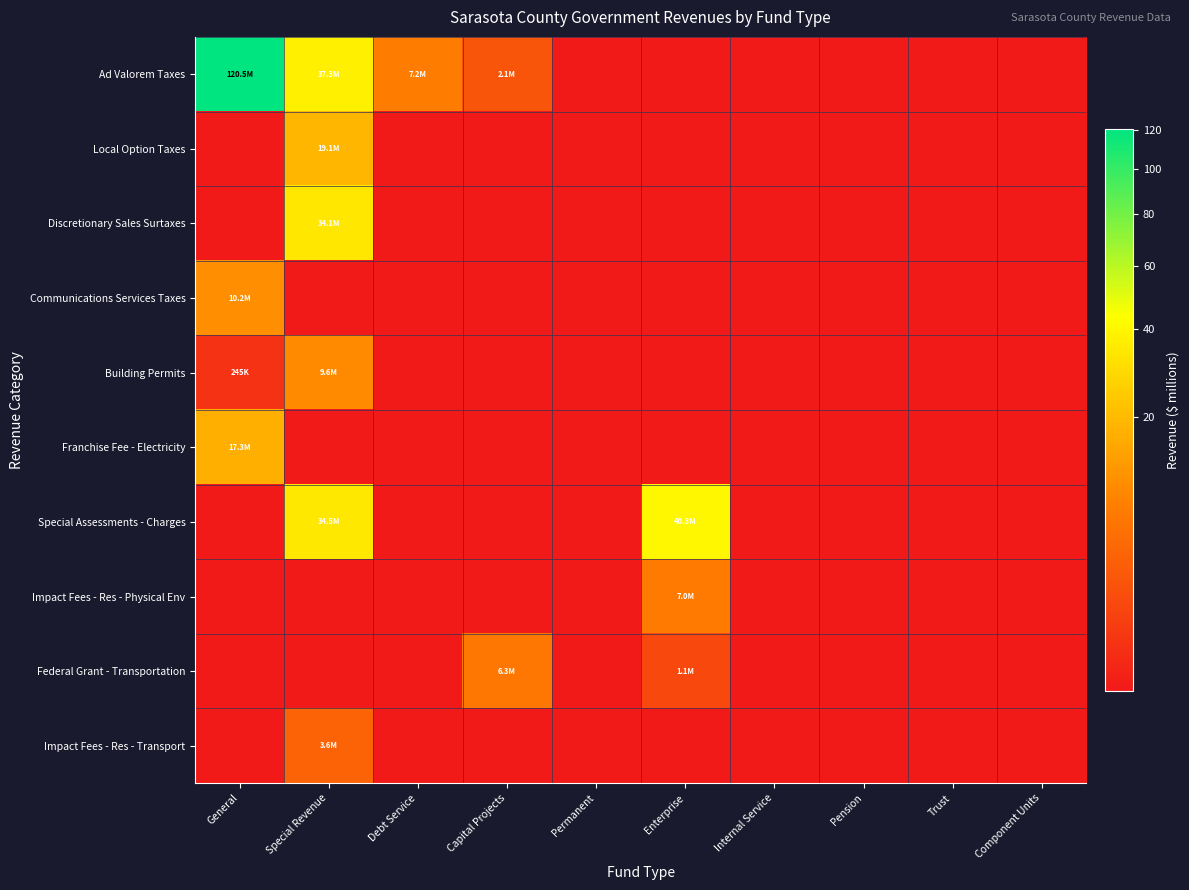

Which series has the widest spread of values?

Ad Valorem Taxes